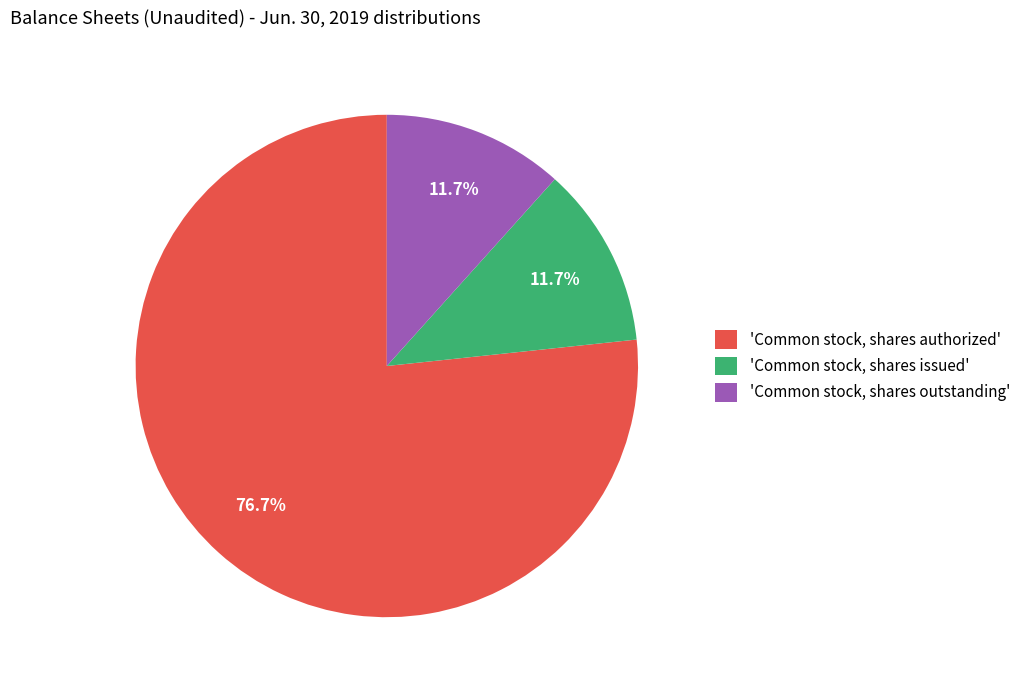

Which category has the biggest portion of the pie?

'Common stock, shares authorized'